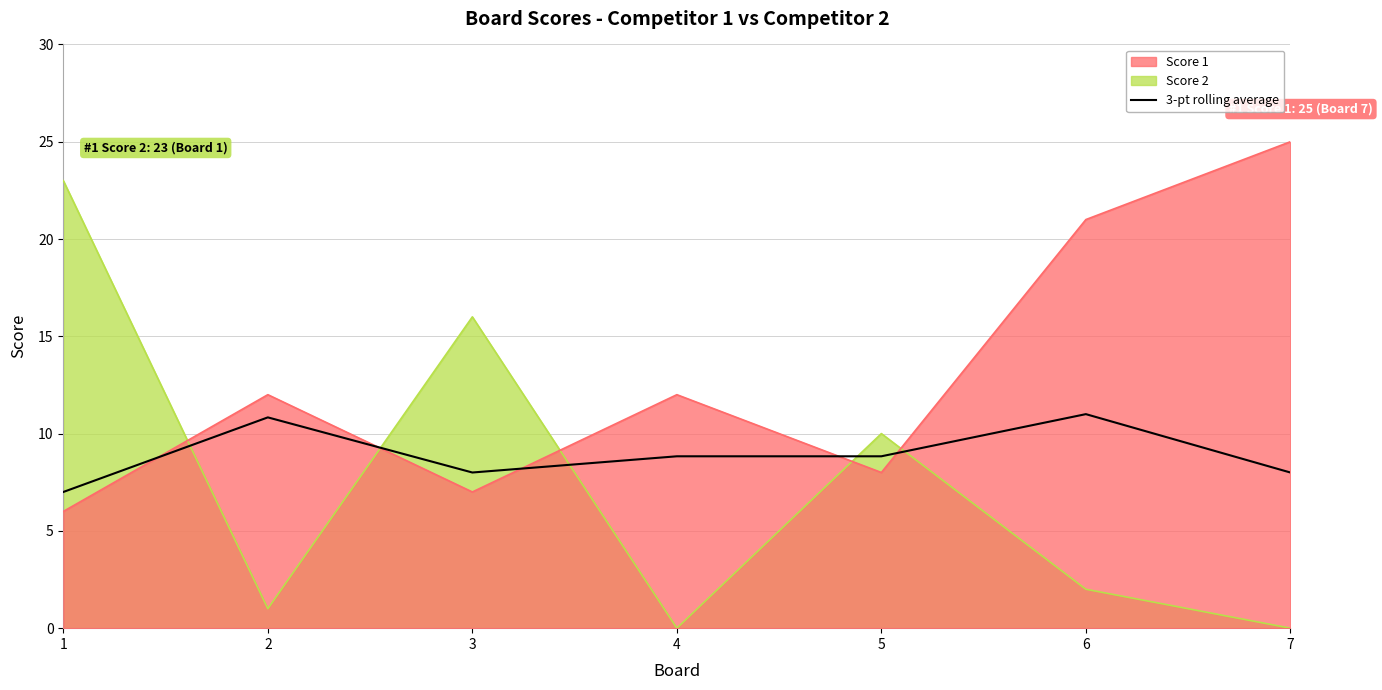

What is the difference between the second highest and minimum values in the Score 1 series?

15.0